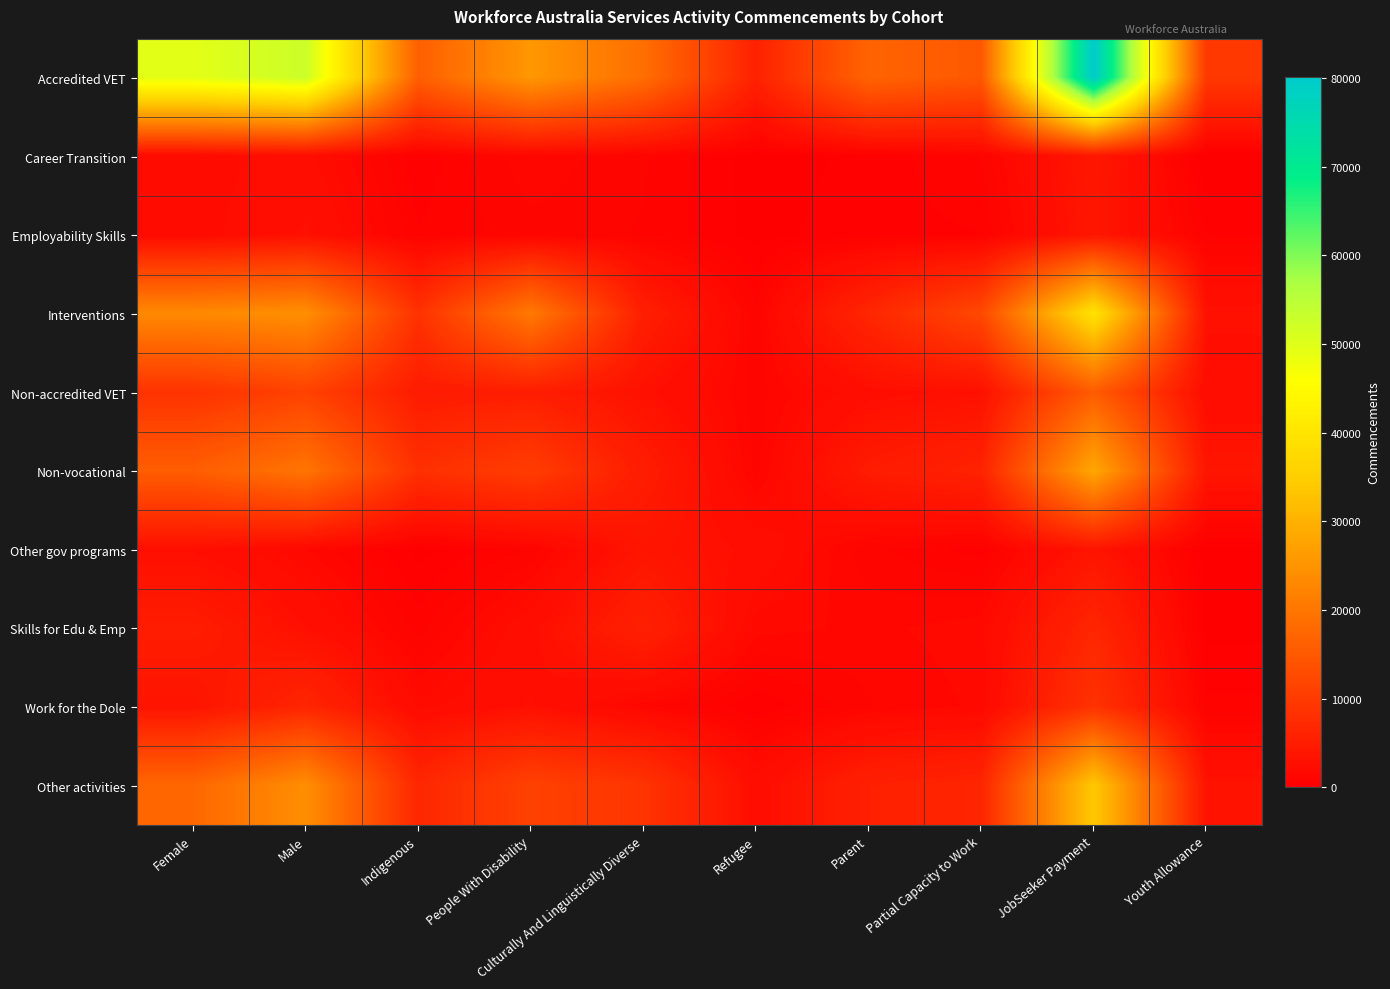

Which series has the widest spread of values?

Accredited VET